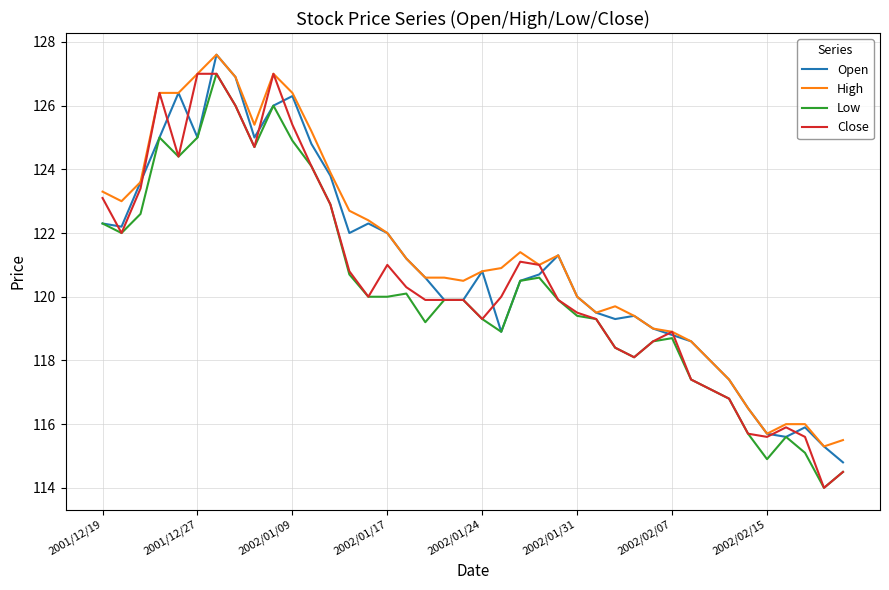

What is the lowest value of the High series?

115.3